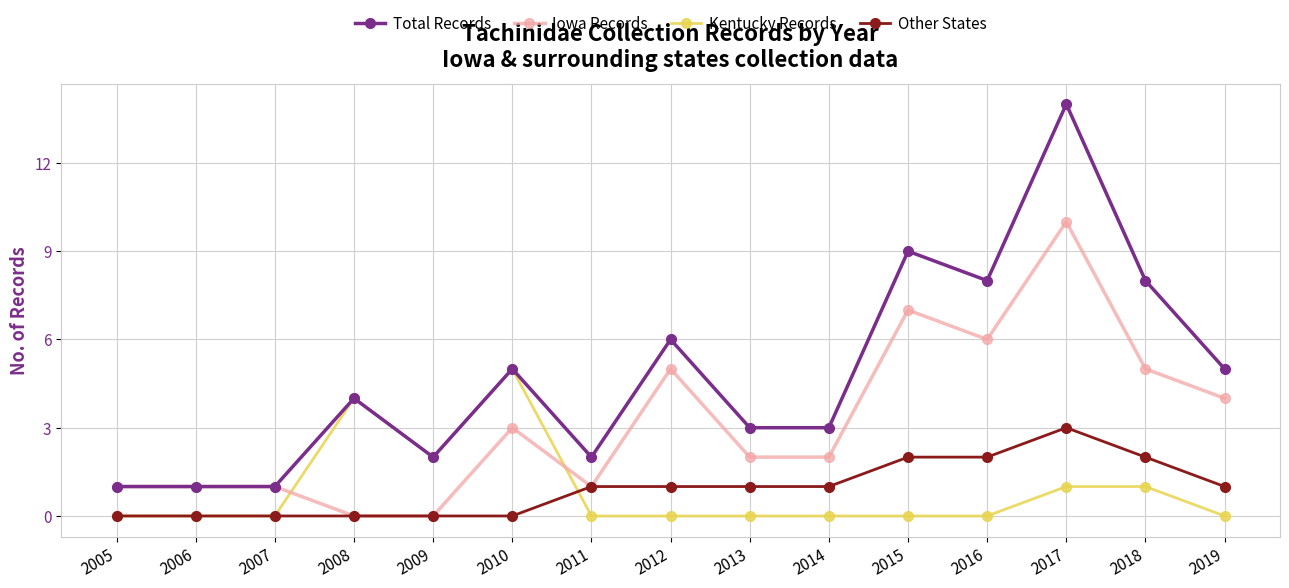

What is the difference between the highest and lowest values at 2010?

5